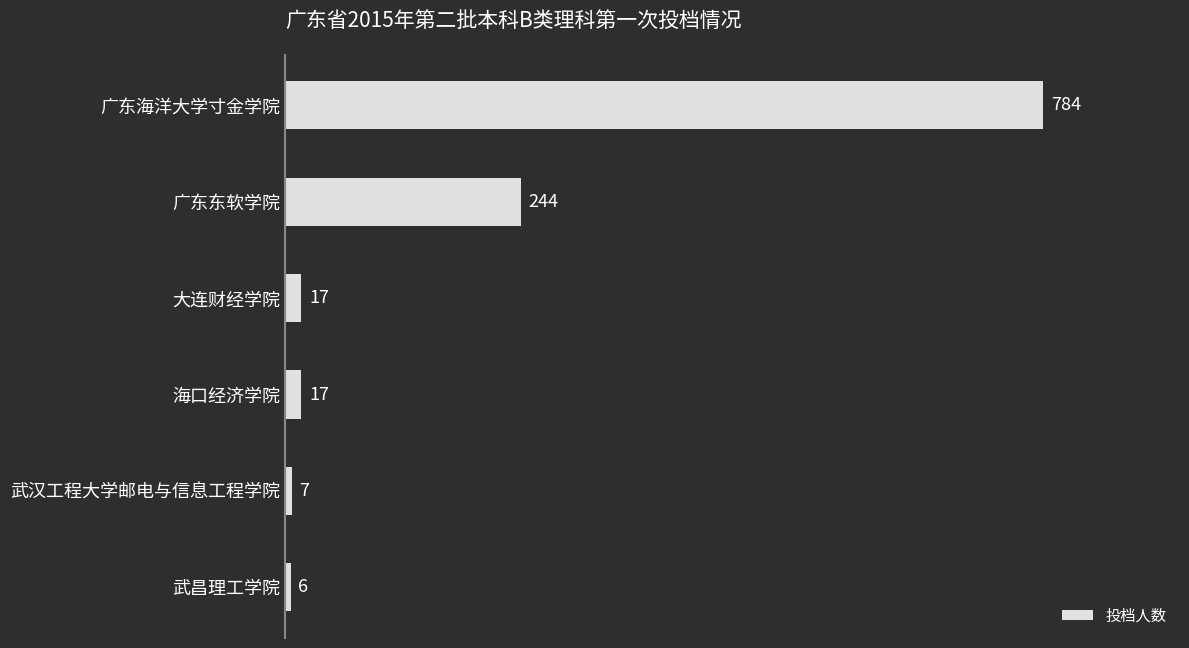

What is the change in value from 大连财经学院 to 武汉工程大学邮电与信息工程学院?

-10